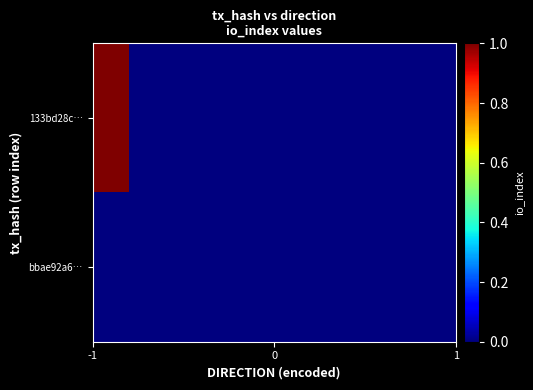

Reading left to right, what are all the values shown in this chart?

133bd28c4505af401c4cb5c627a4c57ab1ec474: direction=-1	io_index=1
bbae92a668843cec52dfadd59cfc712c8c2a390: direction=1	io_index=0